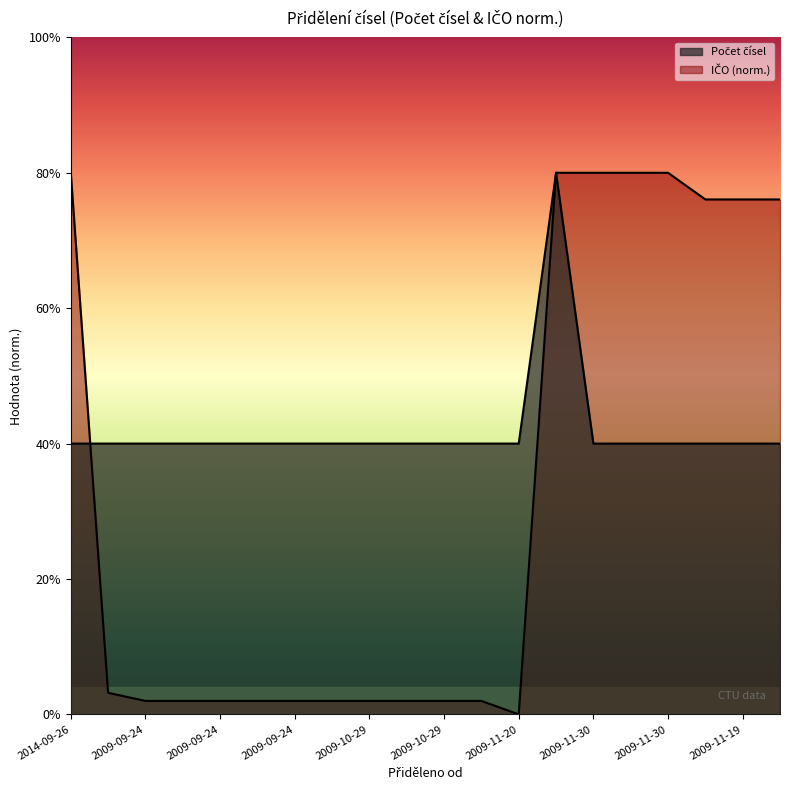

Reading right to left, extract all data points from this chart.

Počet čísel: 1.0	1.0	1.0	1.0	1.0	1.0	2.0	1.0	1.0	1.0	1.0	1.0	1.0	1.0	1.0	1.0	1.0	1.0	1.0	1.0
IČO (norm): 1.9	1.9	1.9	2.0	2.0	2.0	2.0	0.0	0.0	0.0	0.0	0.0	0.0	0.0	0.0	0.0	0.0	0.0	0.1	2.0